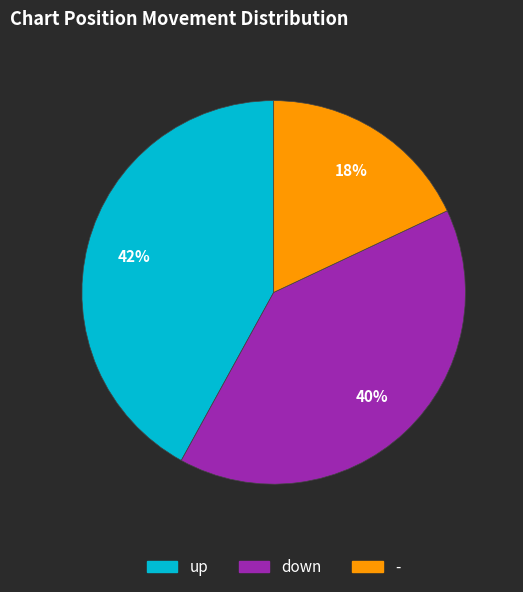

To the nearest percent, what portion does - represent?

18%